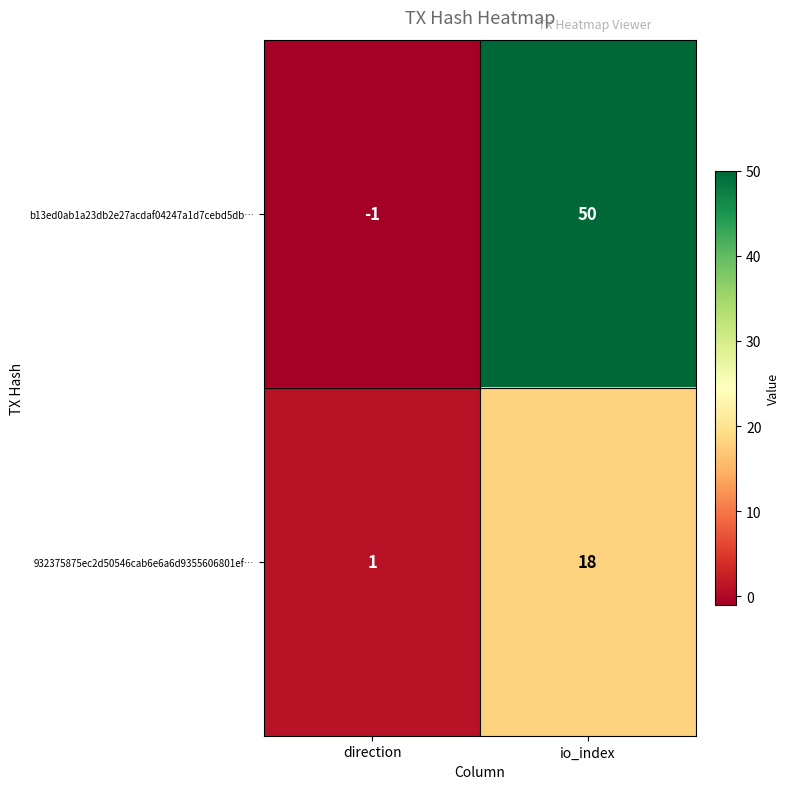

What is the difference between the maximum and minimum values in the 932375875ec2d50546cab6e6a6d9355606801ef… series?

17